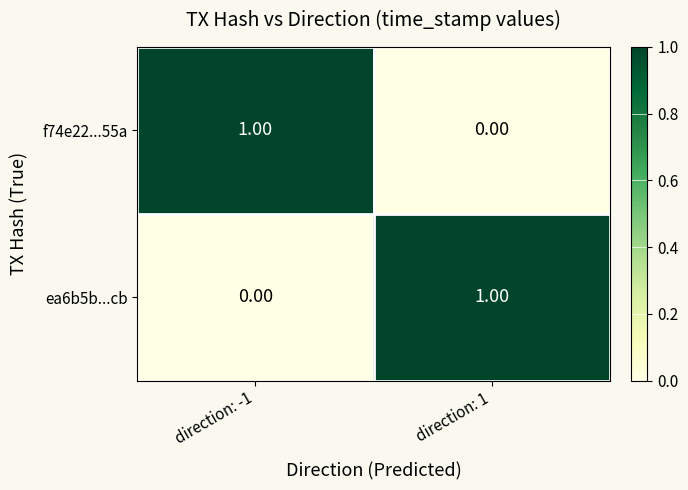

Rank the series at direction: -1 from highest to lowest value.

f74e22...55a, ea6b5b...cb